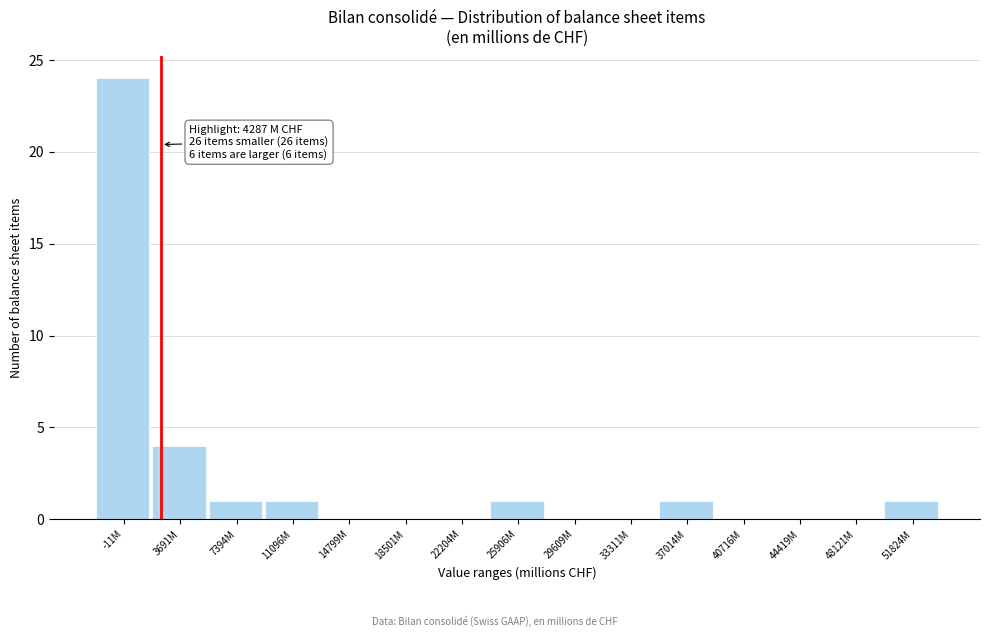

Reading left to right, extract all data points from this chart.

-11M=24	3691M=4	7394M=1	11096M=1	14799M=0	18501M=0	22204M=0	25906M=1	29609M=0	33311M=0	37014M=1	40716M=0	44419M=0	48121M=0	51824M=1